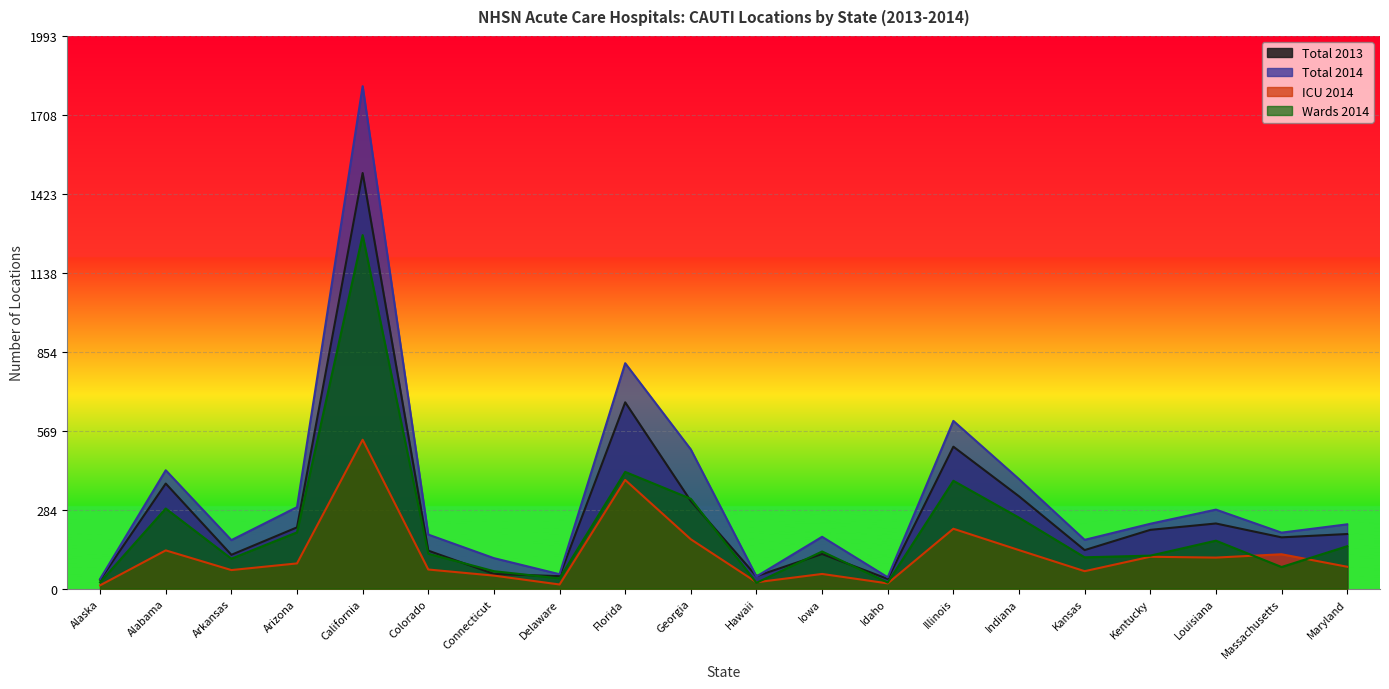

How many values in the Total 2013 series are below 197?

10